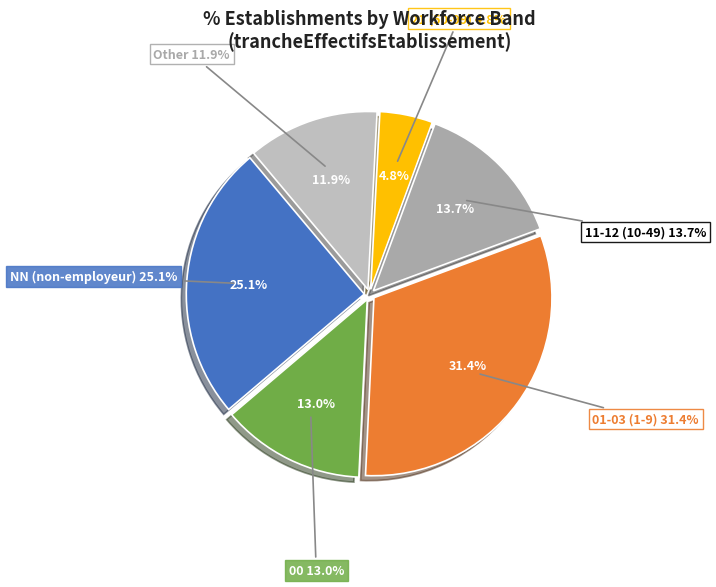

Does 42 account for over 50% of the chart?

No